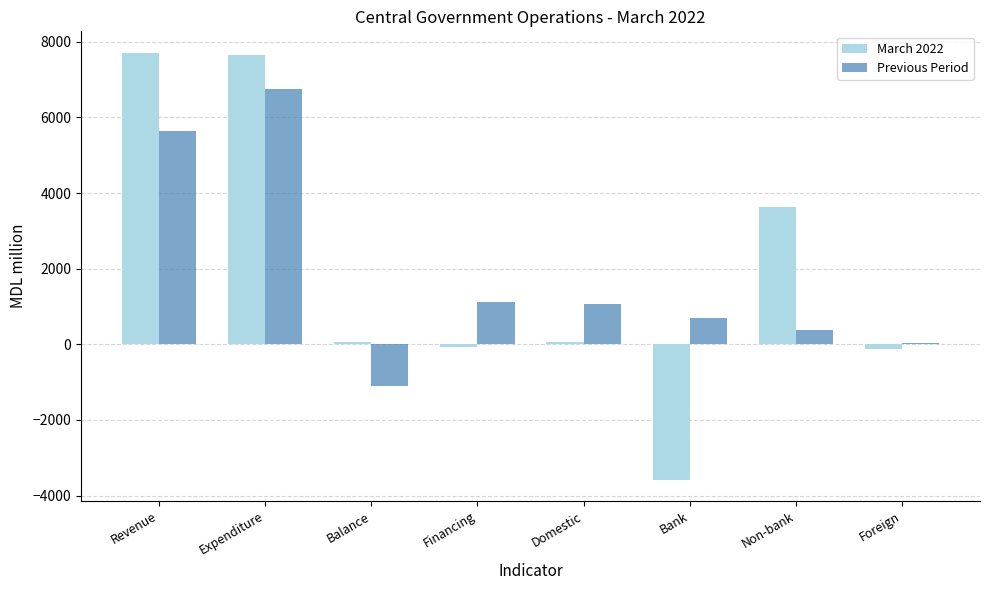

At which category is the sum across all series the highest?

Expenditure